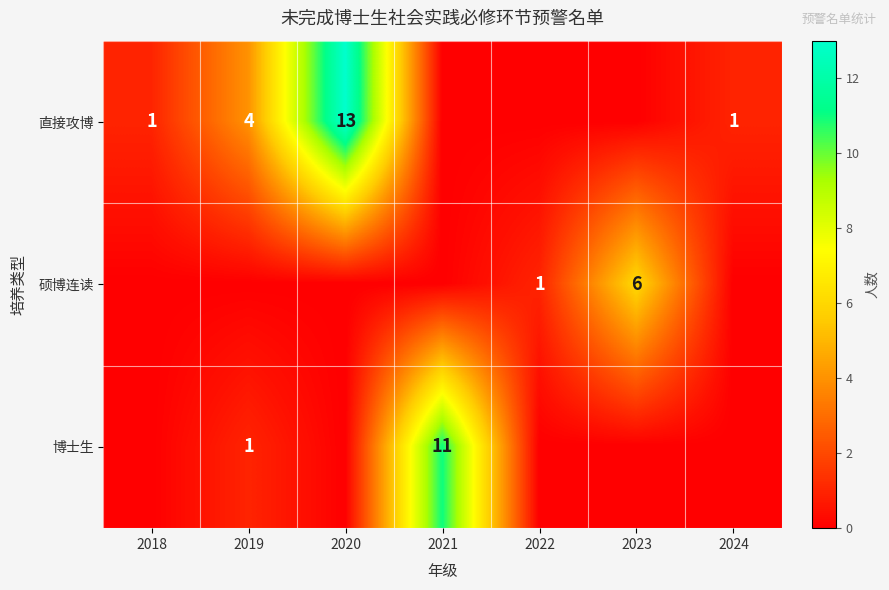

The value of 硕博连读 at 2022 is 2. True or false?

False